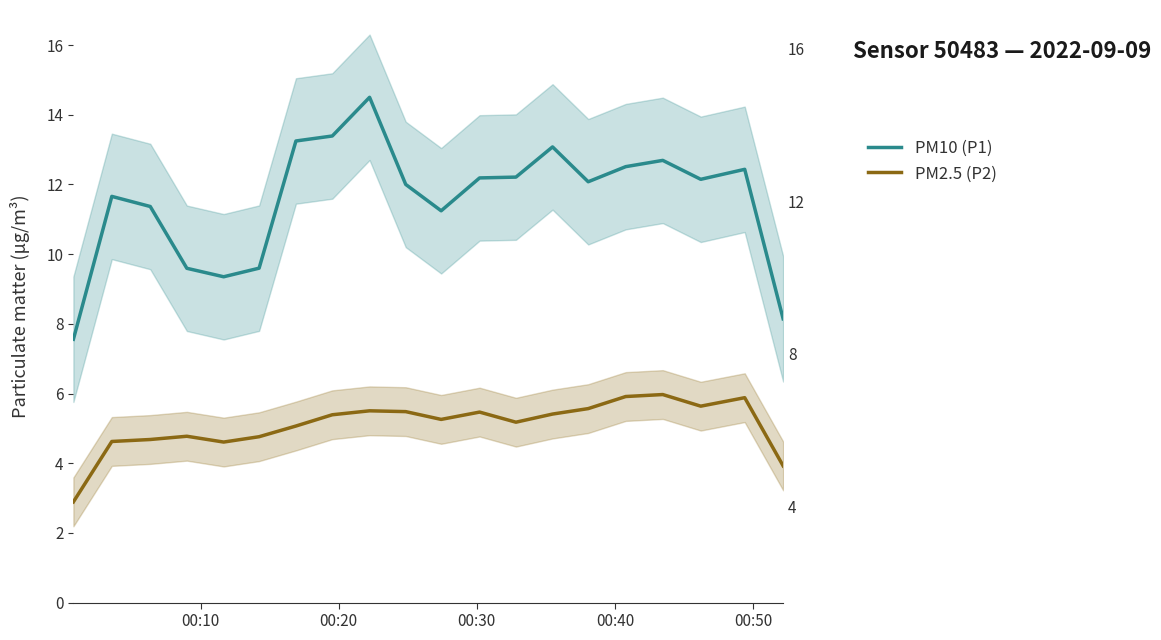

How many data points in PM10 (P1) are above 12?

11